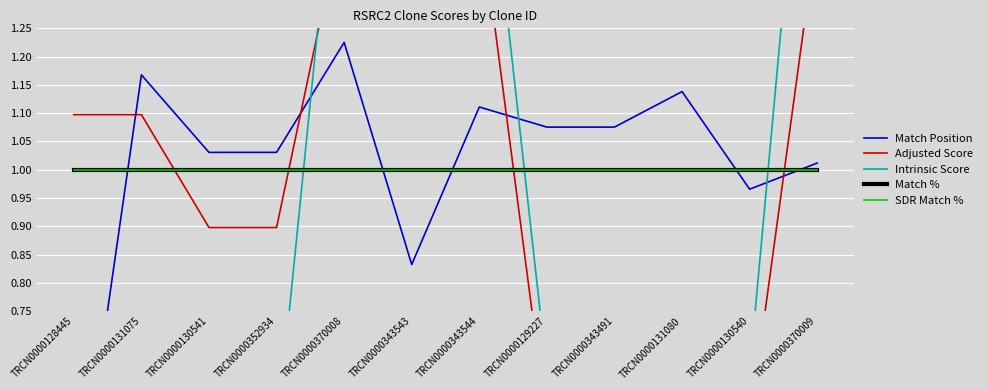

After their last crossing, which series has the higher values: Match % or Adjusted Score?

Adjusted Score